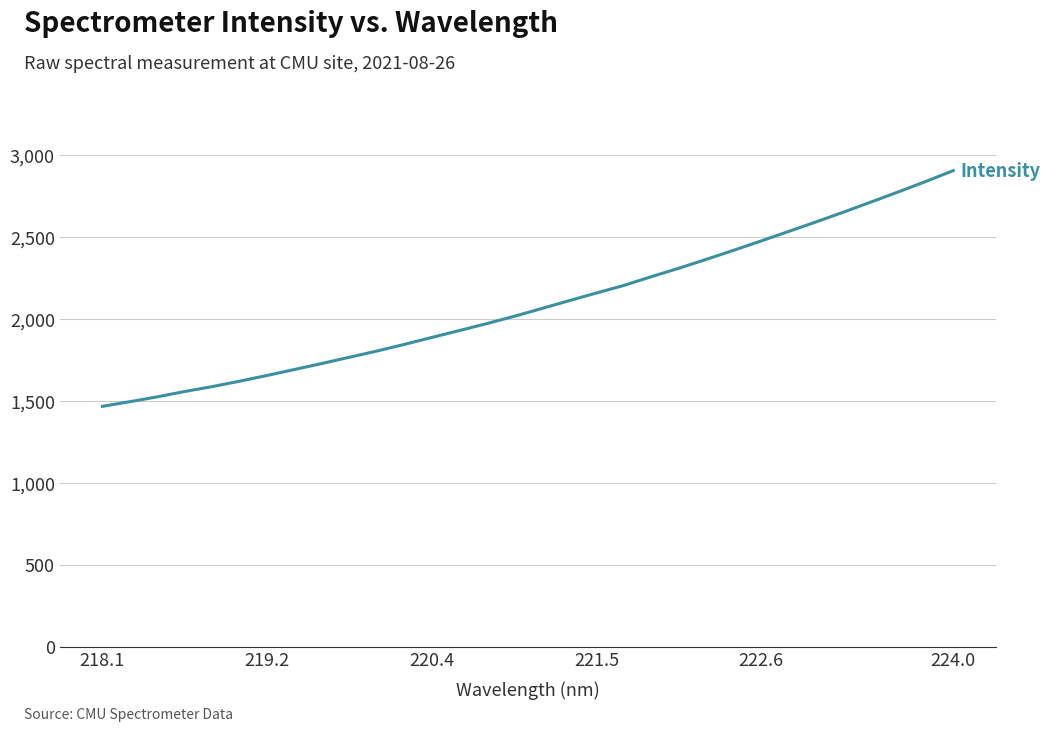

What is the smallest value displayed?

1466.9